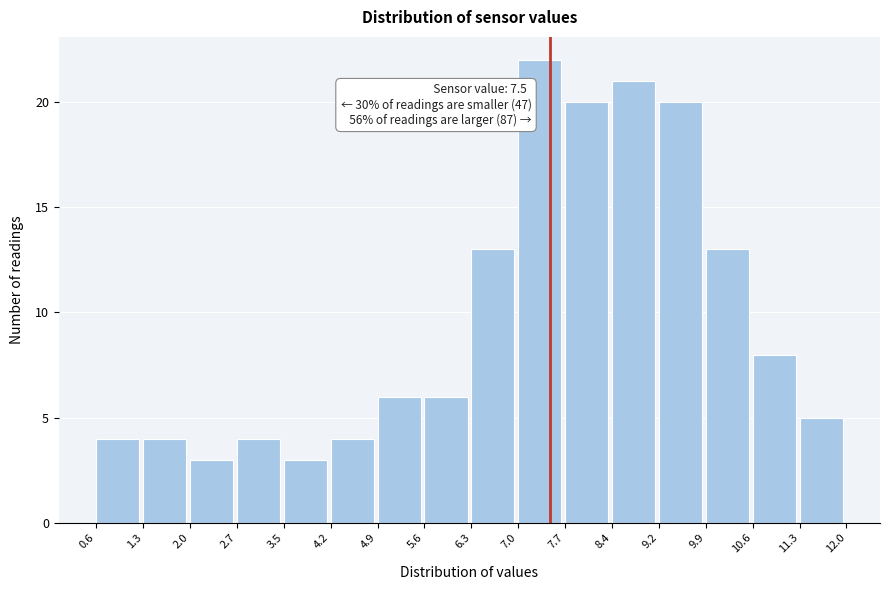

Over which range of the x-axis is the bar tallest?

7.0 to 7.7